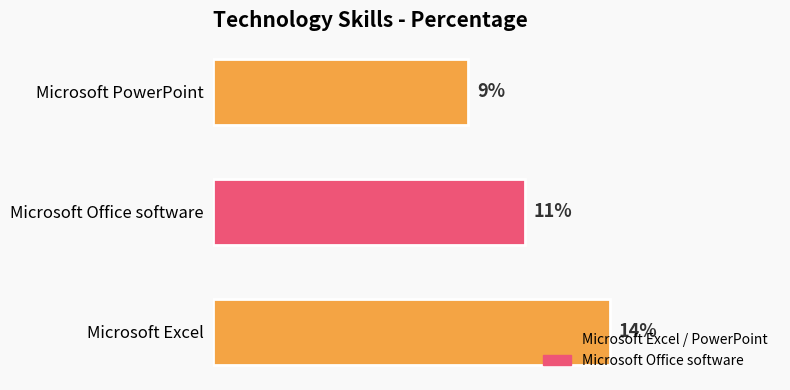

List the labels in order of value, largest first.

Microsoft Excel, Microsoft Office software, Microsoft PowerPoint